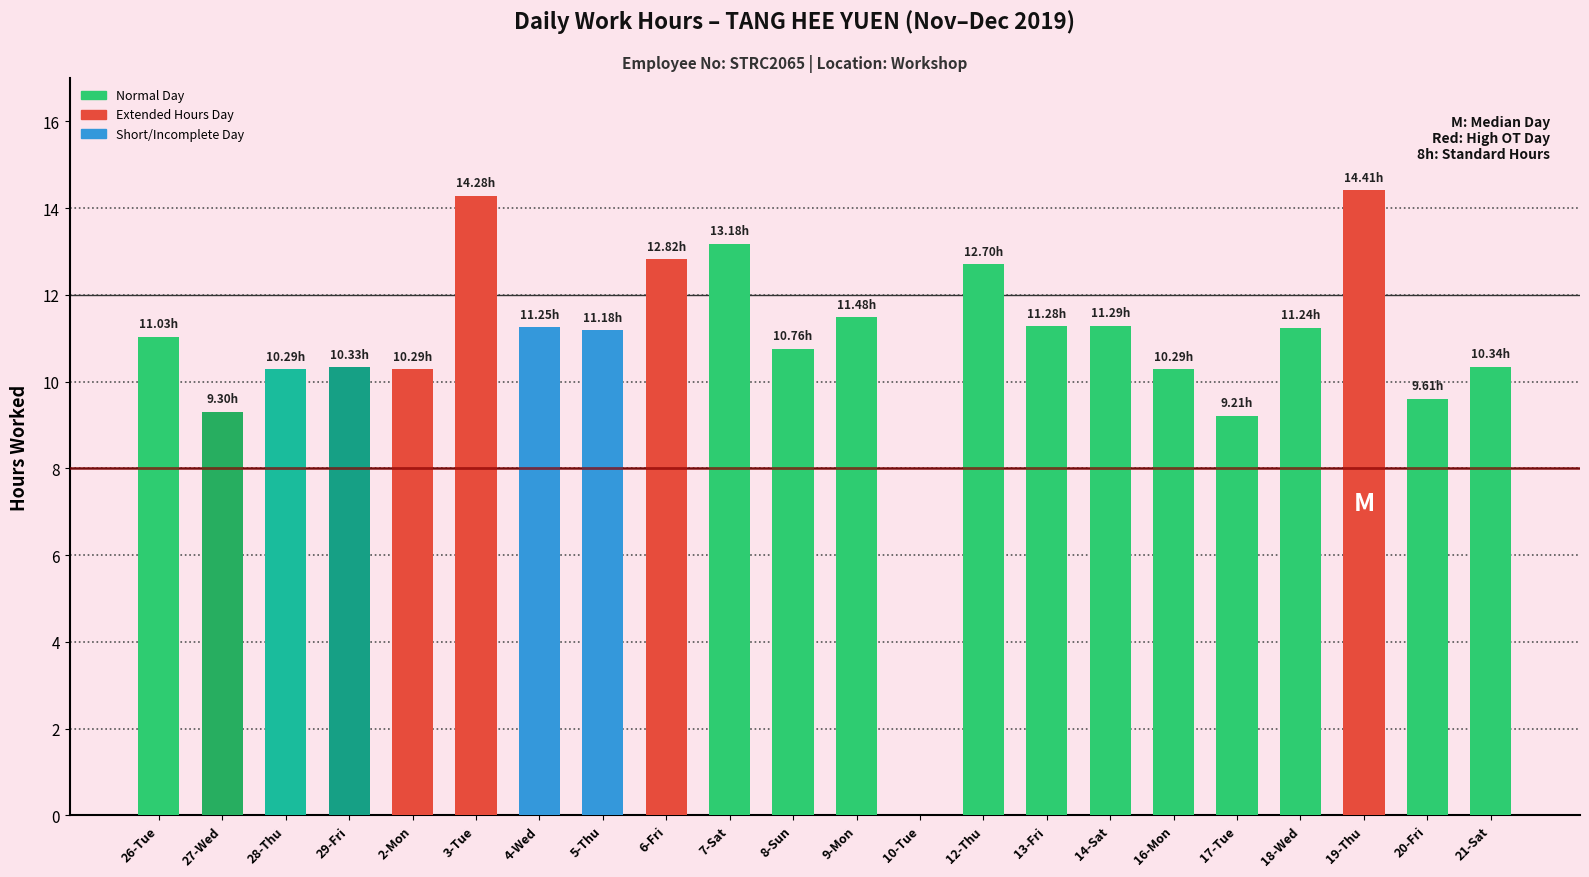

What is the sum of all values?

236.6